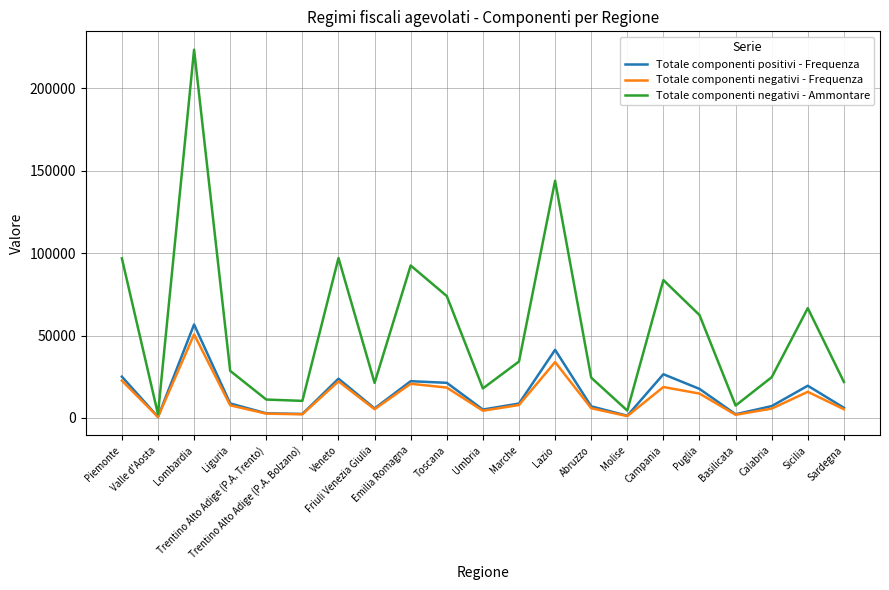

Which series has the largest range (max minus min)?

Totale componenti negativi - Ammontare